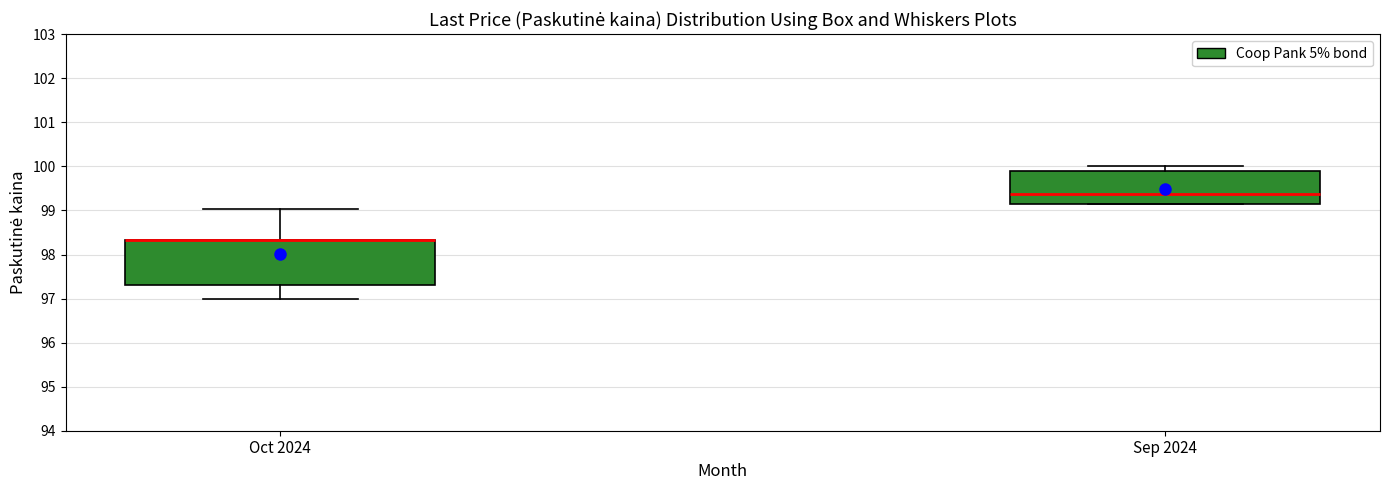

Where does the lower whisker of the box for Oct 2024 end on the y-axis? The values are not printed on the chart, so give them approximately, as read against the axis.

97.0